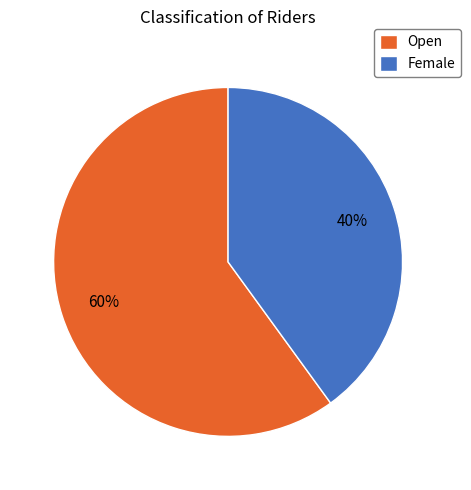

What is the largest slice in the pie chart?

Open